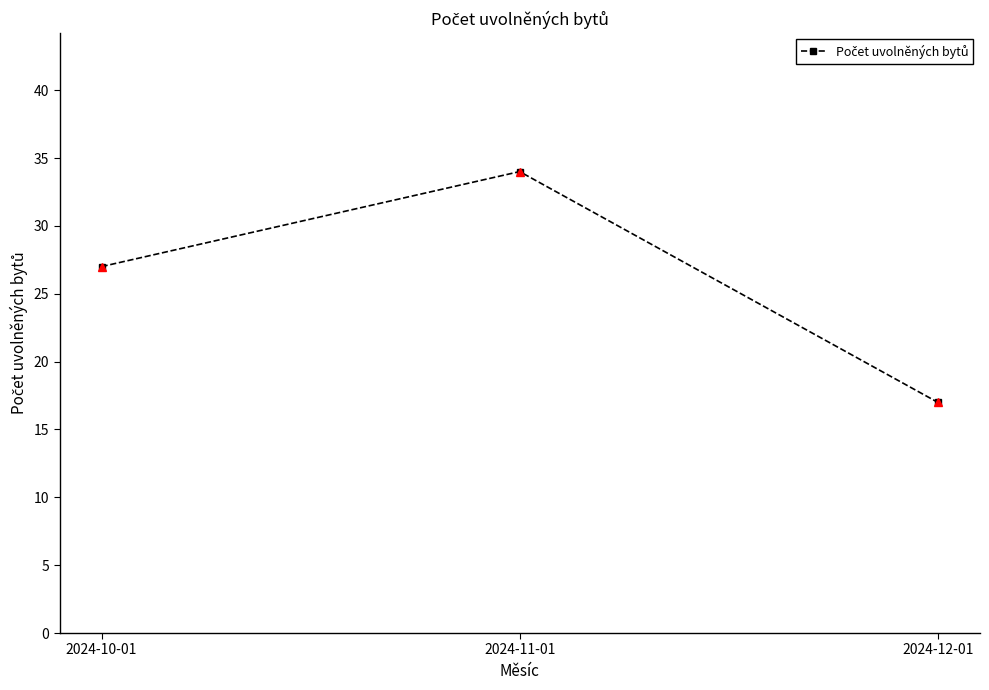

What is the average value?

26